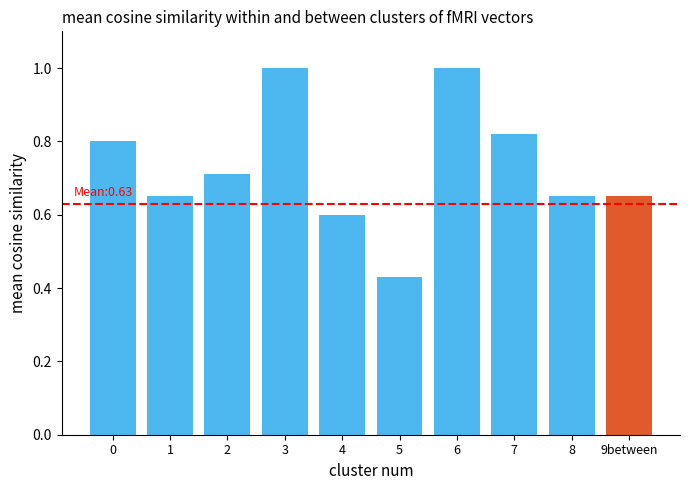

Rank the categories by value from lowest to highest.

5, 4, 1, 8, 9between, 2, 0, 7, 3, 6